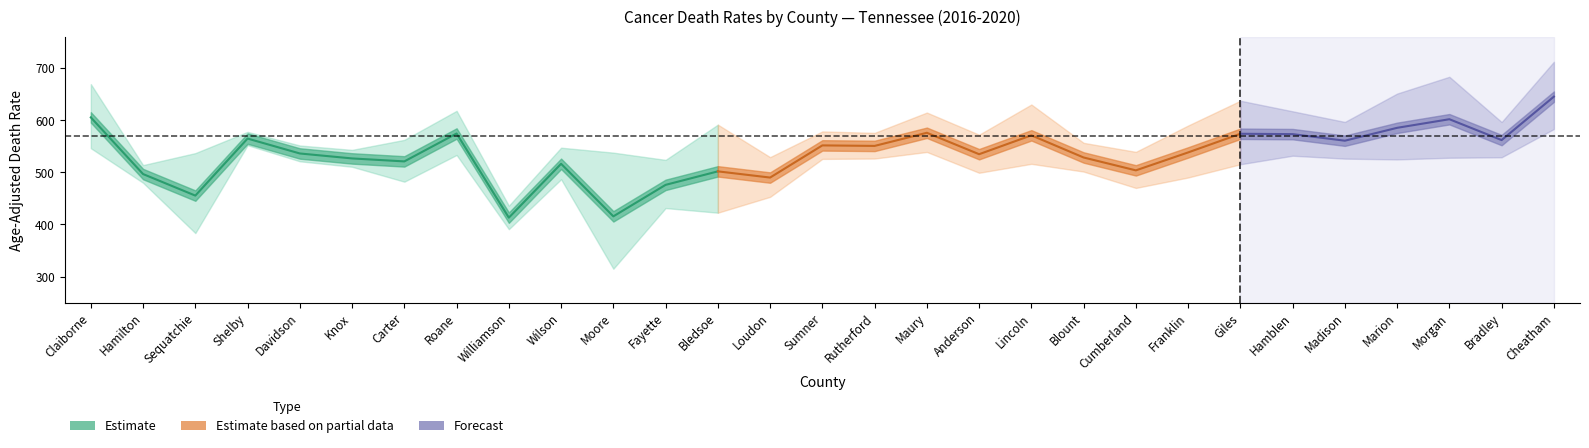

At Giles, list the series in order from largest to smallest.

Upper CI, Rate, Lower CI